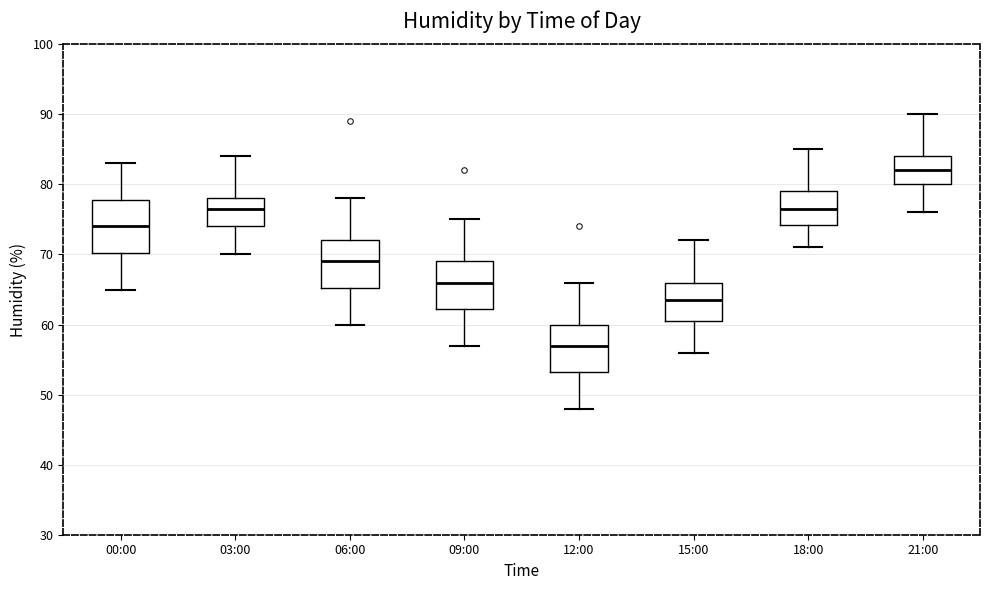

Where does the lower whisker of the box for 15:00 end on the y-axis? The values are not printed on the chart, so give them approximately, as read against the axis.

56